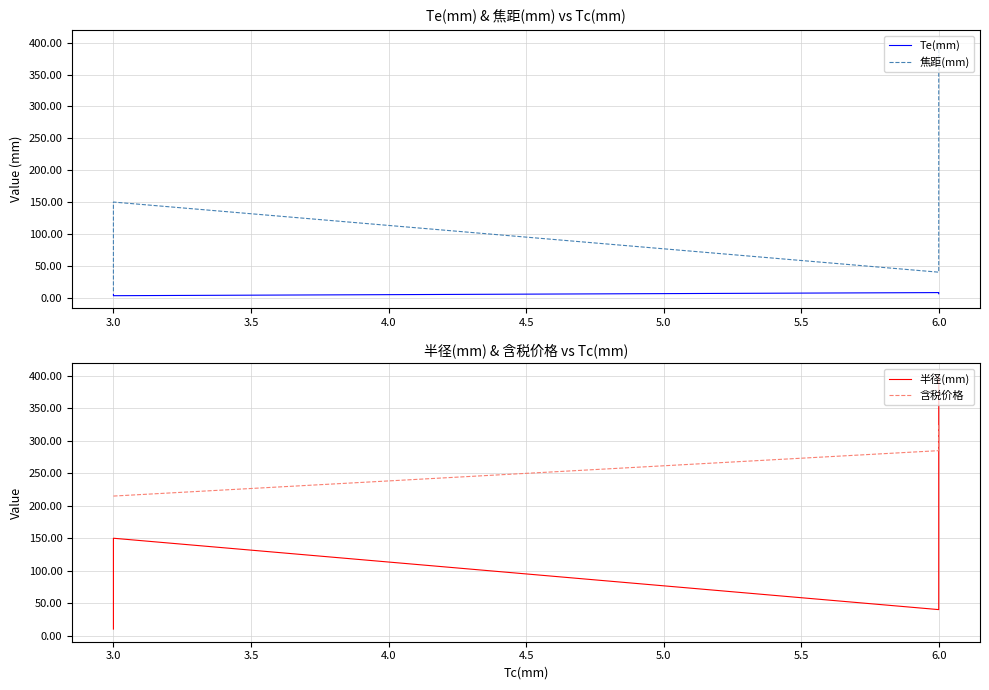

Is the value of 含税价格 at 3.0 greater than the value of 半径(mm) at 3.0?

Yes